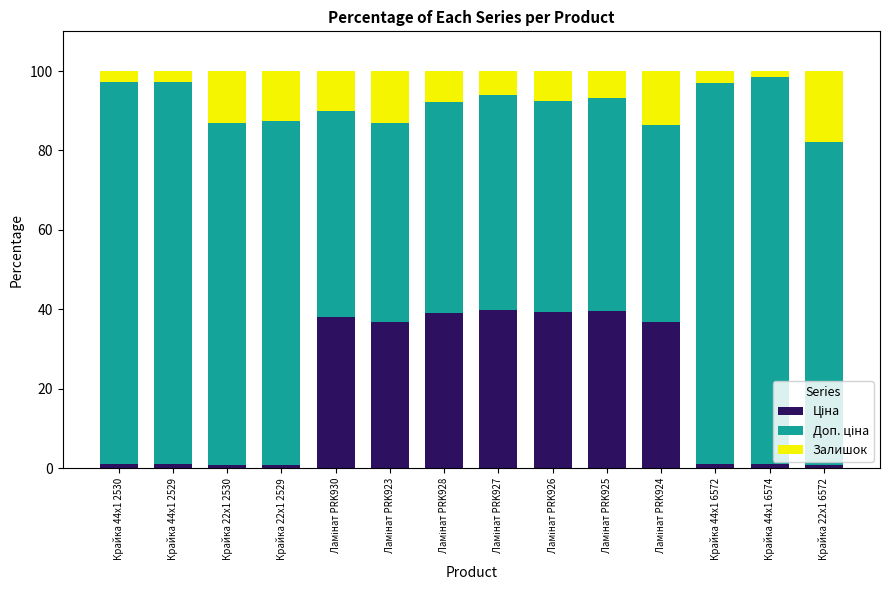

True or false: Доп. ціна has a value of 86.5 at Крайка 22x1 2529.

True